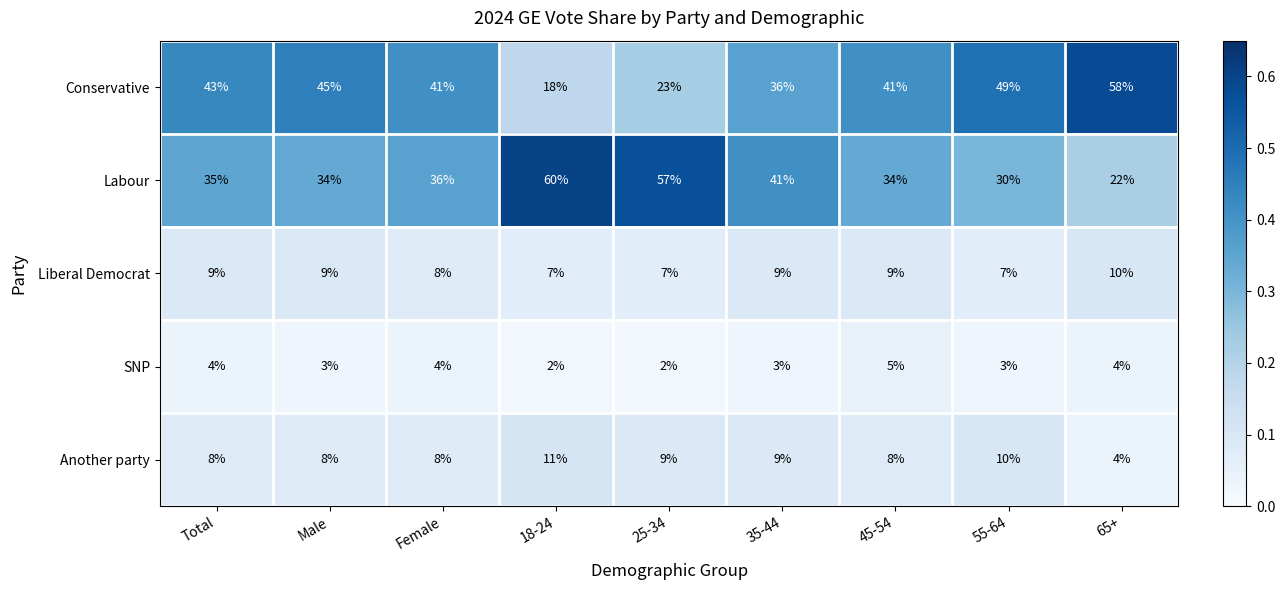

What is the spread (max minus min) of values at 55-64?

46